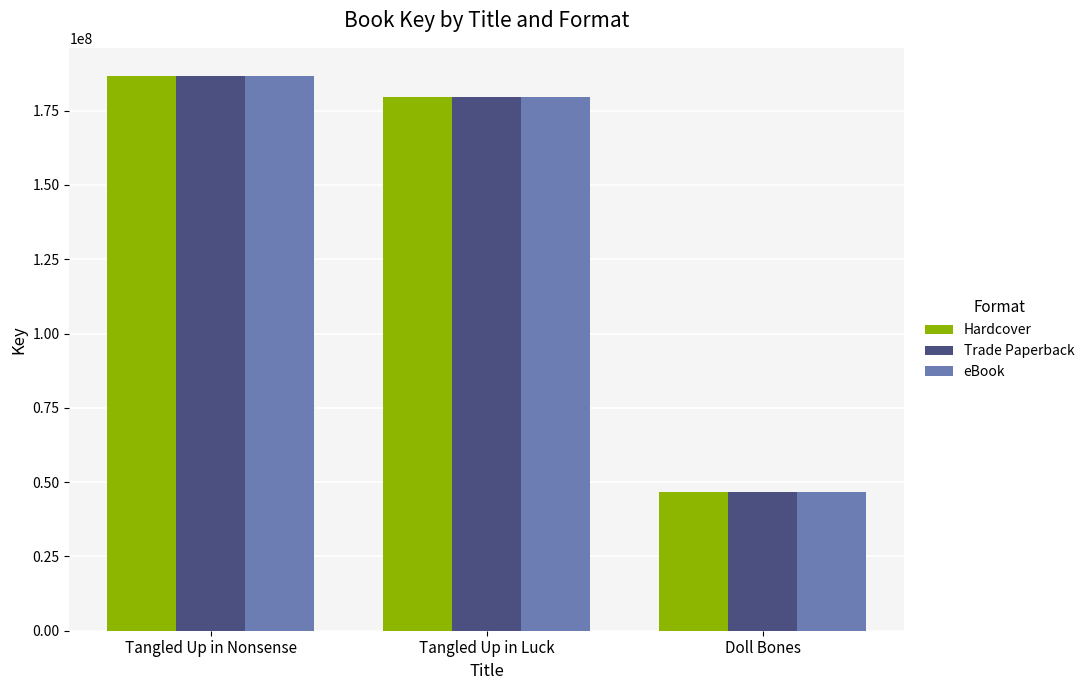

How many series are shown in this chart?

3